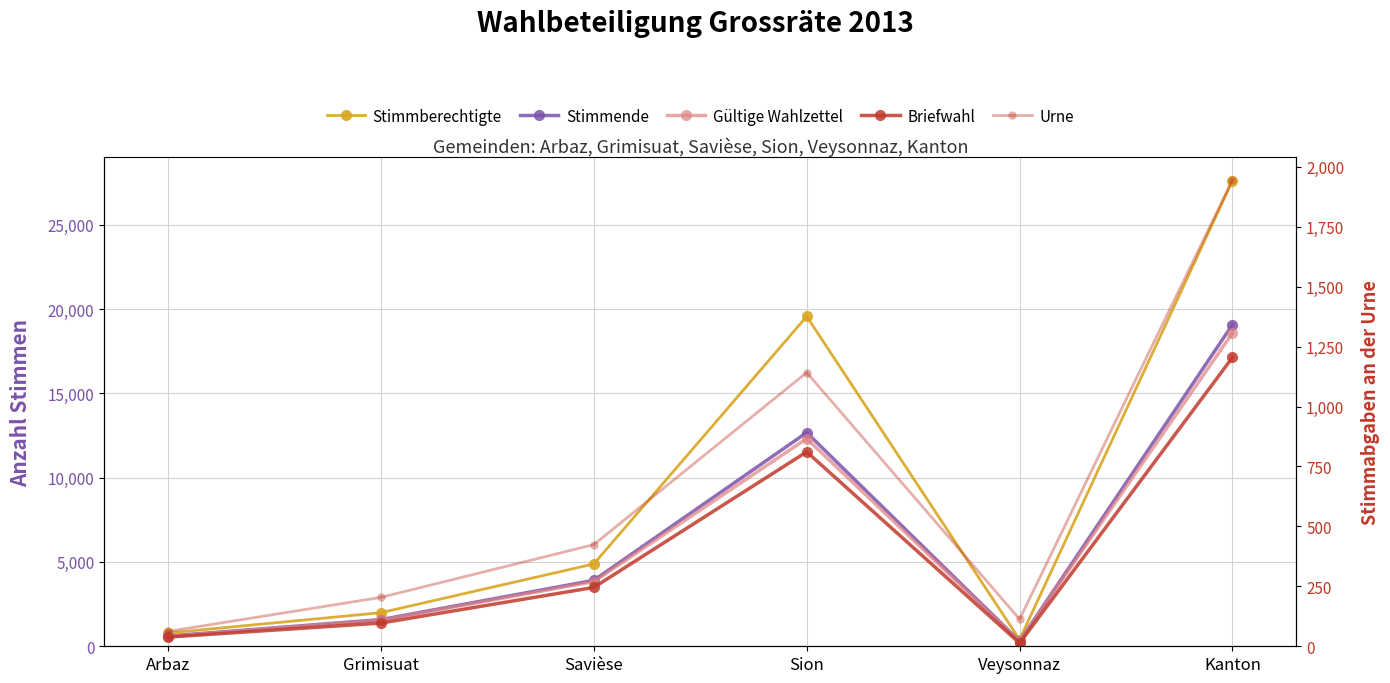

What is the value of the Gültige Wahlzettel point at the 5th from the left?

296